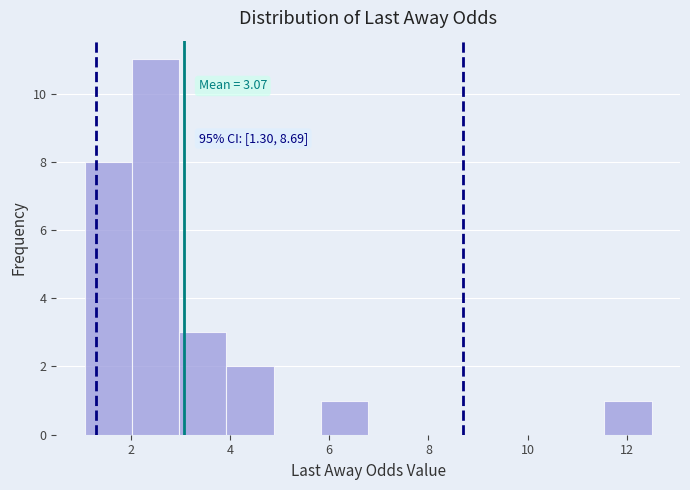

Over which range of the x-axis is the bar tallest?

2.0 to 3.0